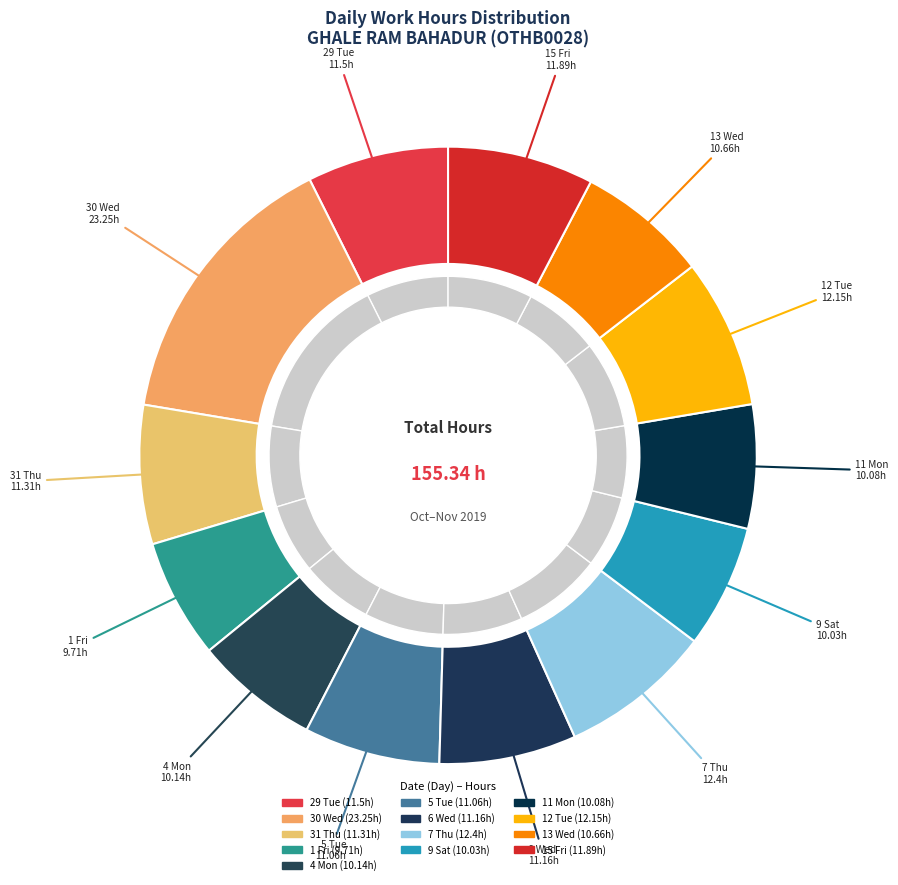

Which category has the biggest portion of the pie?

30 Wed